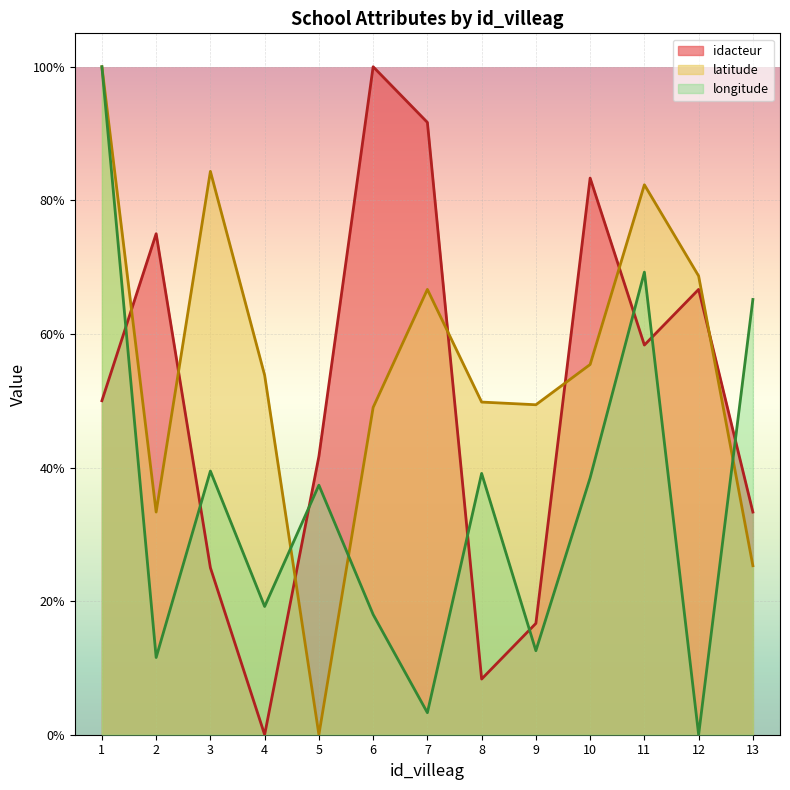

What is the difference between the maximum and second lowest values in the longitude series?

1.0